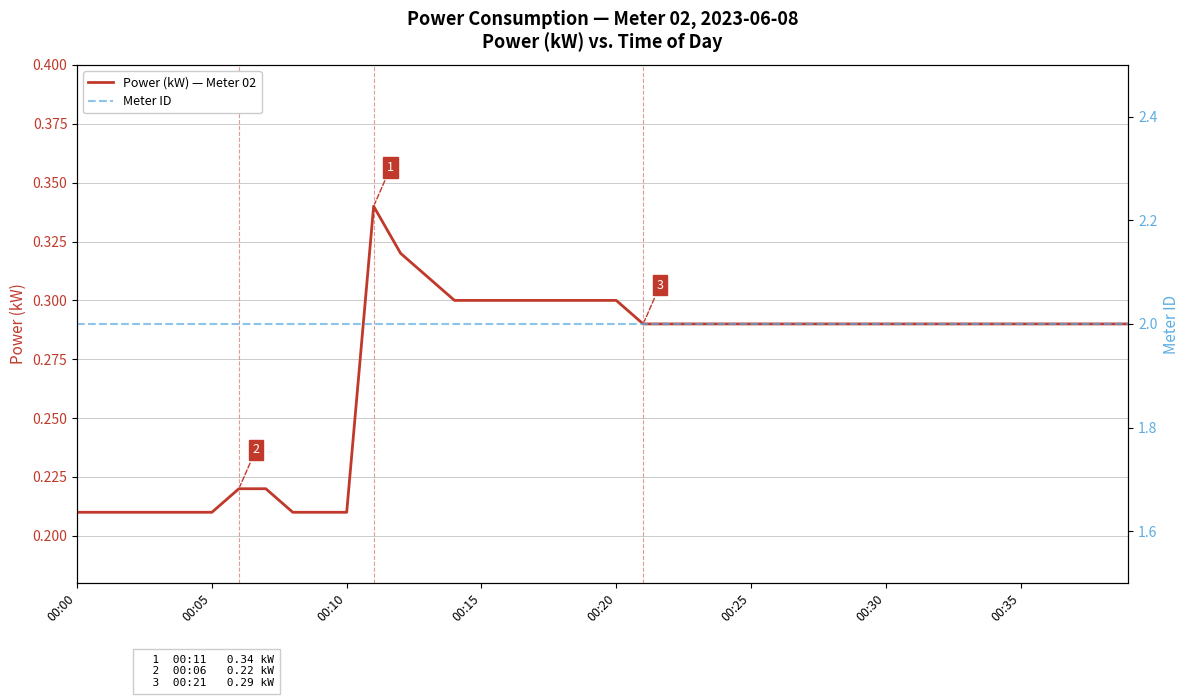

Does the chart display data point markers on the line(s)?

No